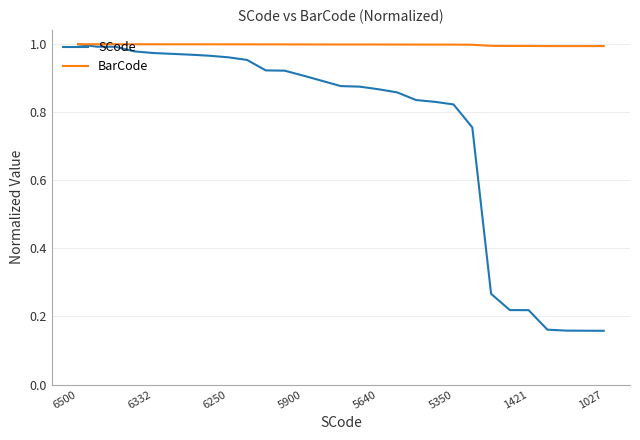

Does the chart have visible grid lines?

Yes